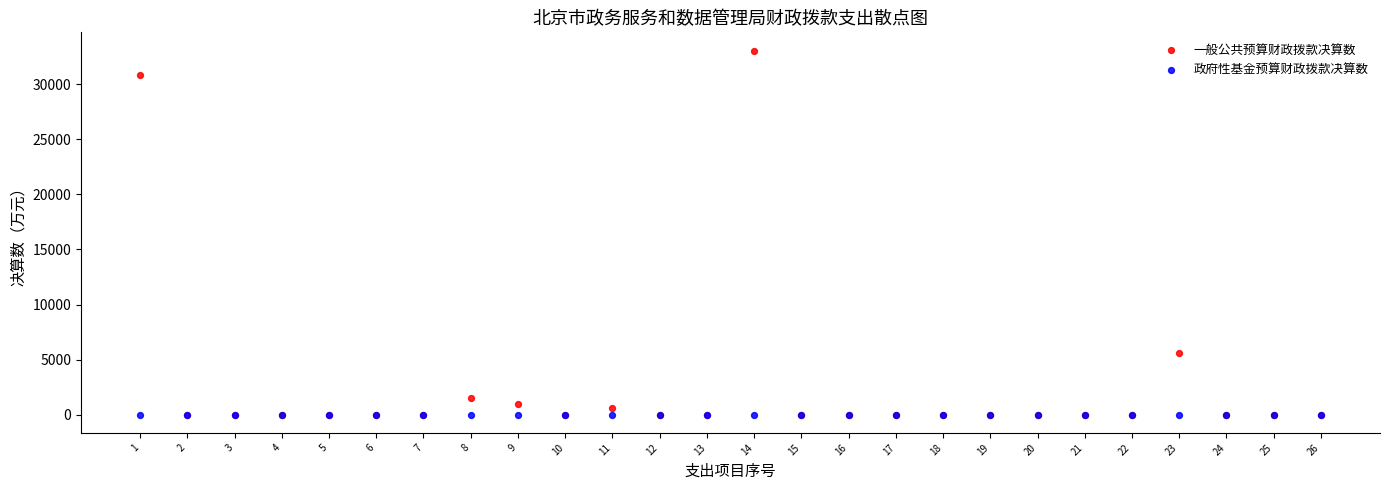

In the 一般公共预算财政拨款决算数 series, what Y value is closest to 16531?

5597.9